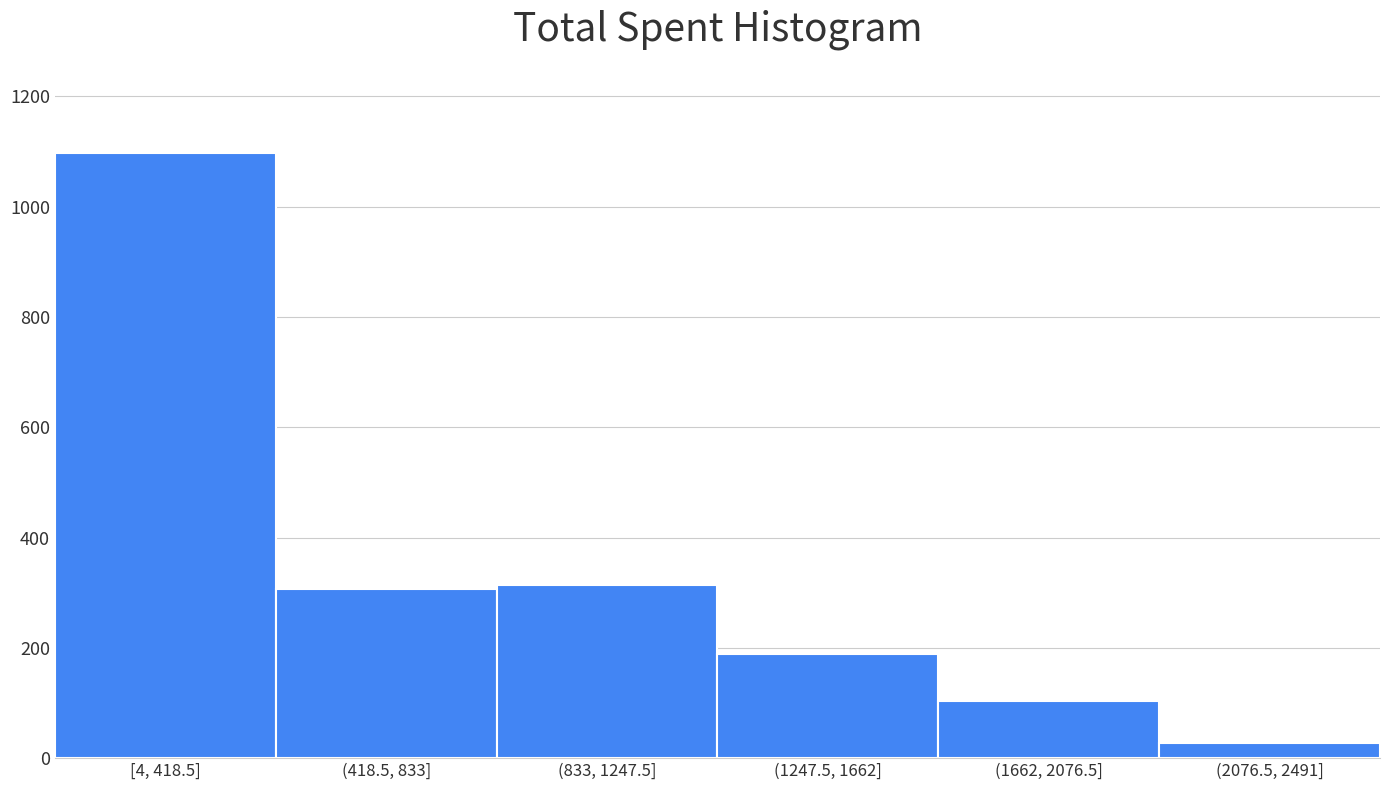

Reading left to right, extract all data points from this chart.

1097	306	314	188	103	28